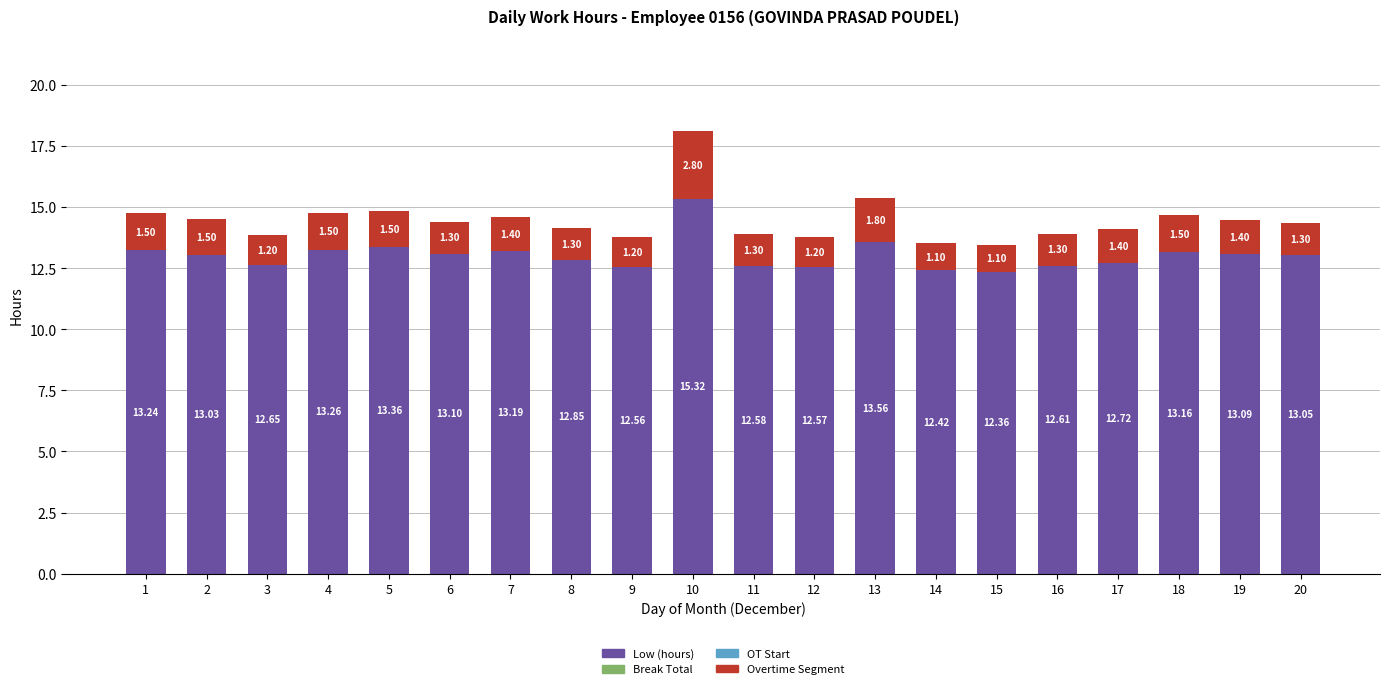

Are the bars horizontal?

No